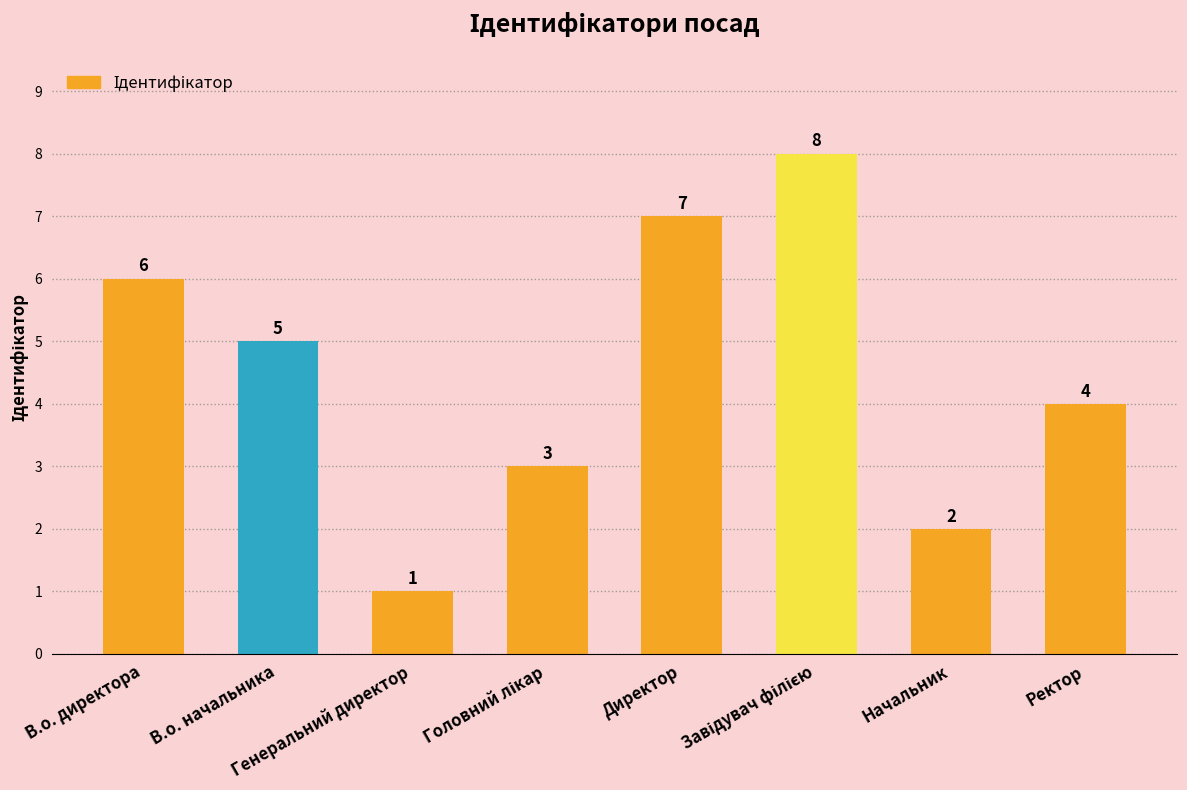

How many values are below 5?

4